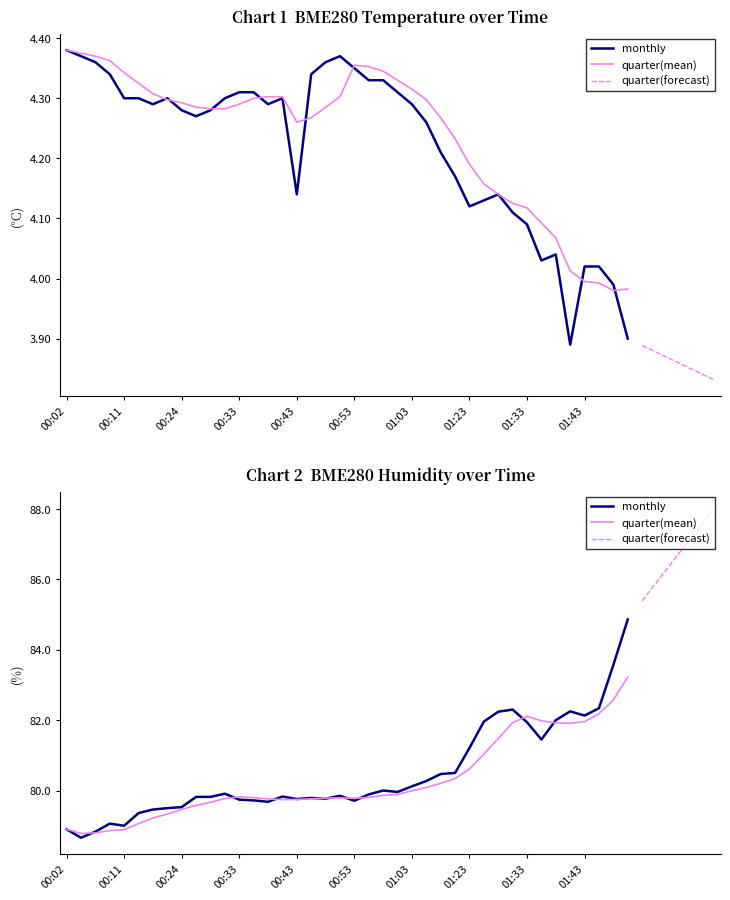

How many values in the BME280_temperature series exceed 4?

37